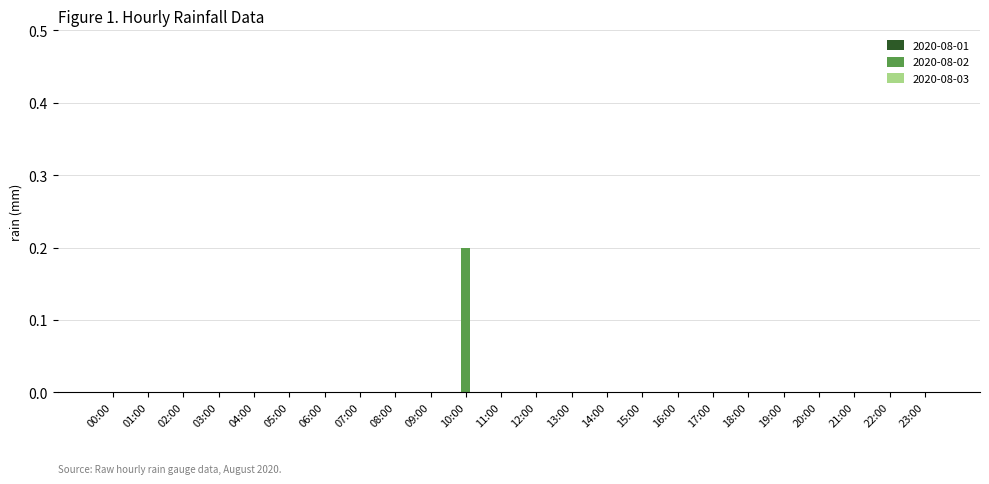

Reading right to left, transcribe all the data shown in this chart.

23:00=0.0	22:00=0.0	21:00=0.0	20:00=0.0	19:00=0.0	18:00=0.0	17:00=0.0	16:00=0.0	15:00=0.0	14:00=0.0	13:00=0.0	12:00=0.0	11:00=0.0	10:00=0.2	09:00=0.0	08:00=0.0	07:00=0.0	06:00=0.0	05:00=0.0	04:00=0.0	03:00=0.0	02:00=0.0	01:00=0.0	00:00=0.0